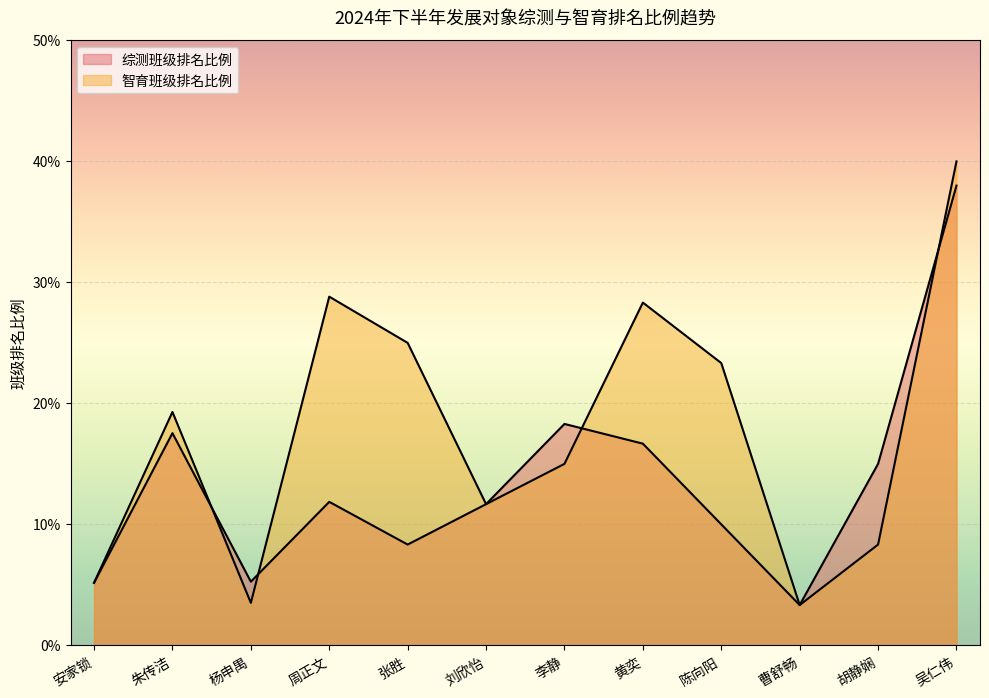

How many lines are shown in the chart?

2